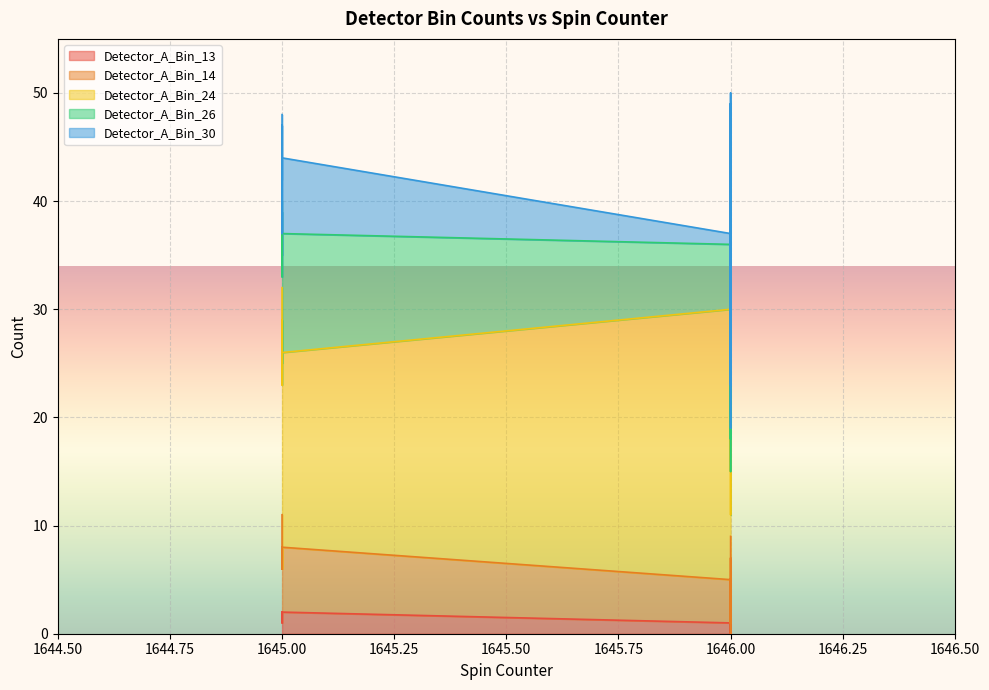

At 1646, list the series in order from largest to smallest.

Detector_A_Bin_24, Detector_A_Bin_26, Detector_A_Bin_14, Detector_A_Bin_13, Detector_A_Bin_30